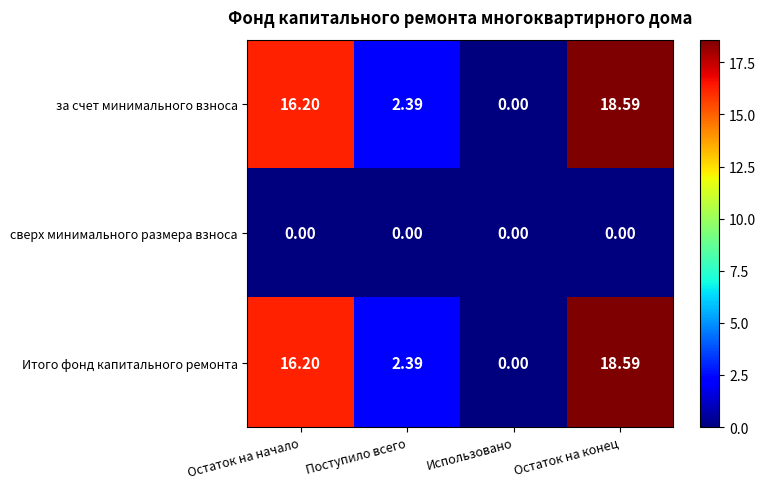

Where is за счет минимального взноса nearest to the value 9?

Поступило всего